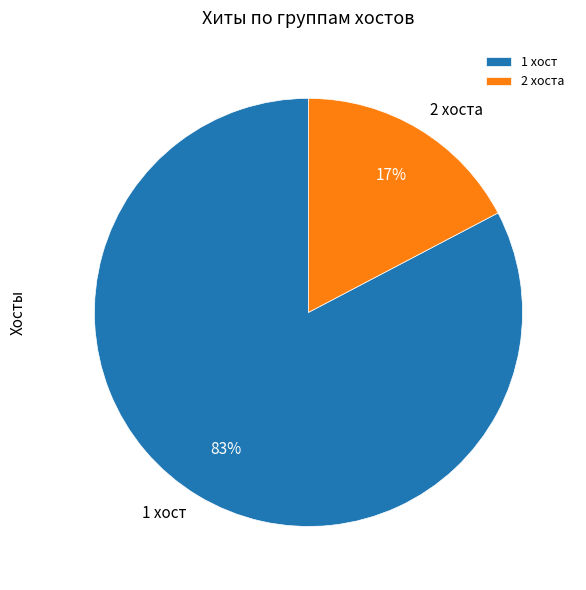

Which has a higher value, 2 хоста or 1 хост?

1 хост